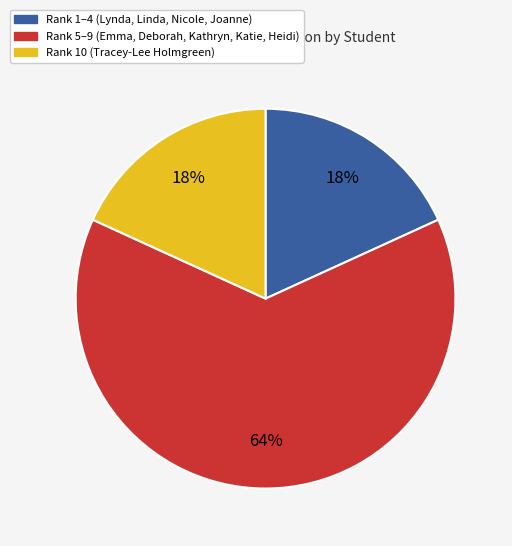

Does any single category account for the majority?

Yes